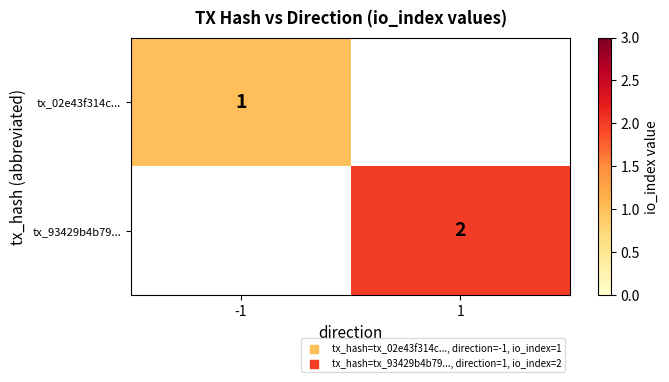

True or false: tx_93429b4b79... has a value of 1 at 1.

False